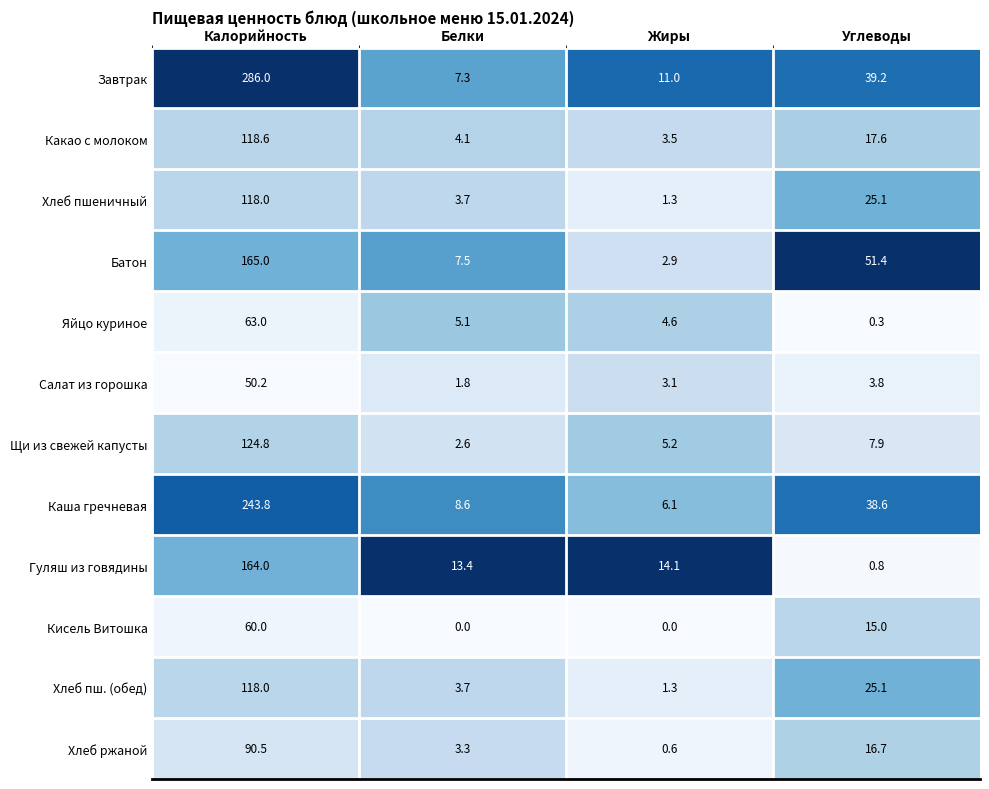

Which category has the highest value across all series?

Калорийность